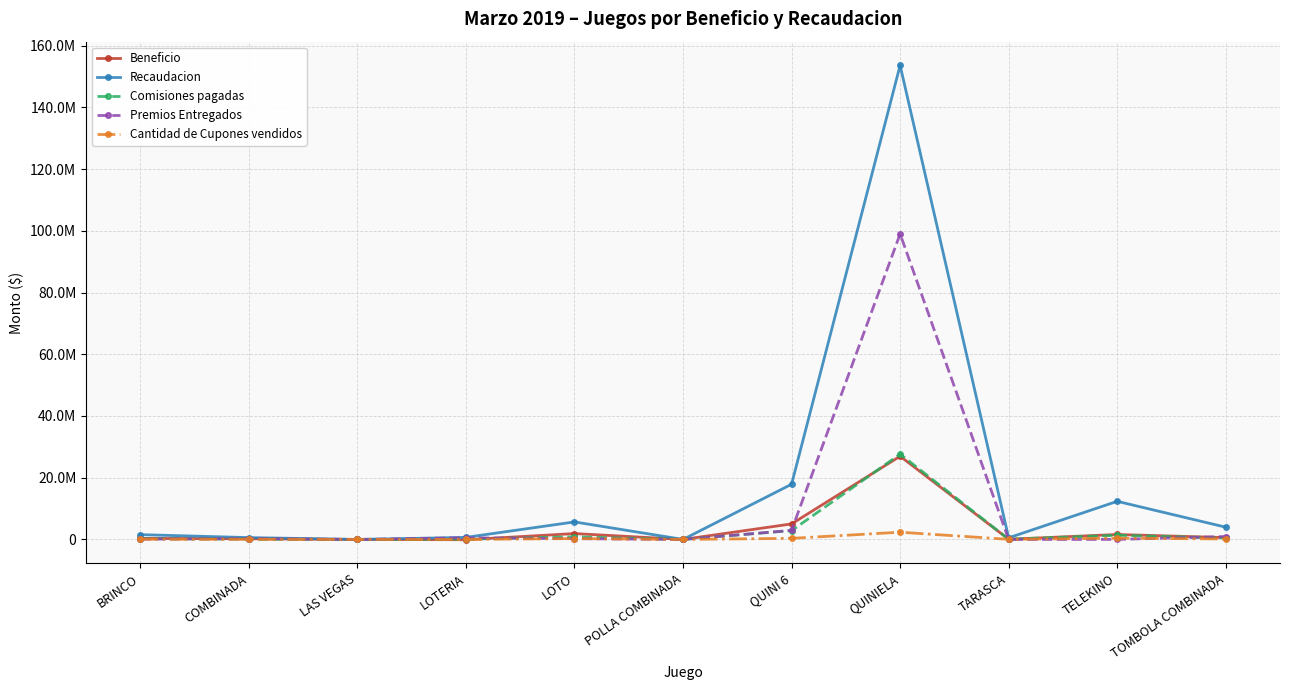

What are all the series names shown in the legend?

Beneficio, Recaudacion, Comisiones pagadas, Premios Entregados, Cantidad de Cupones vendidos